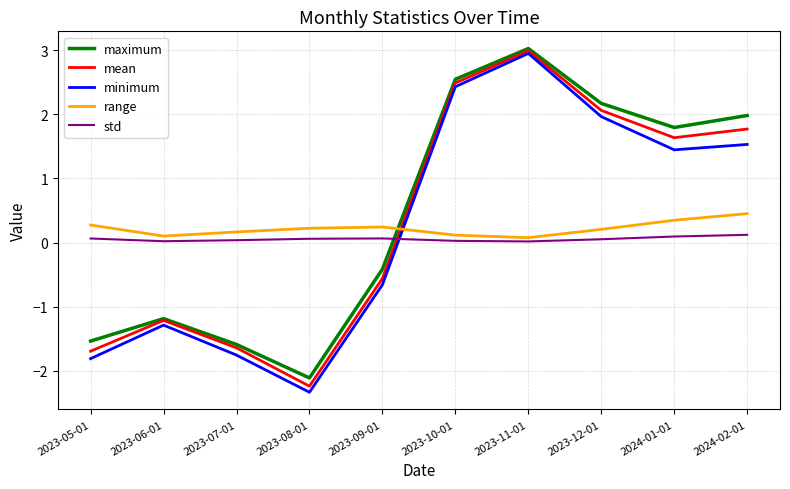

The value of mean at 2023-06-01 is -0.3. True or false?

False